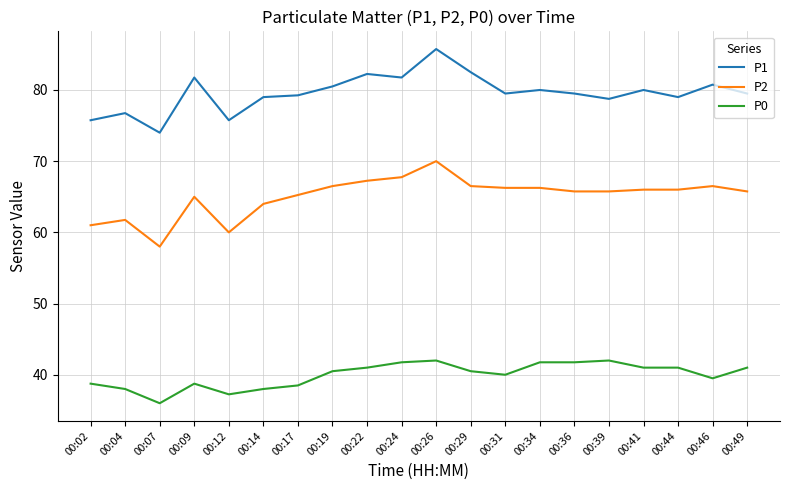

Does the chart display data point markers on the line(s)?

No